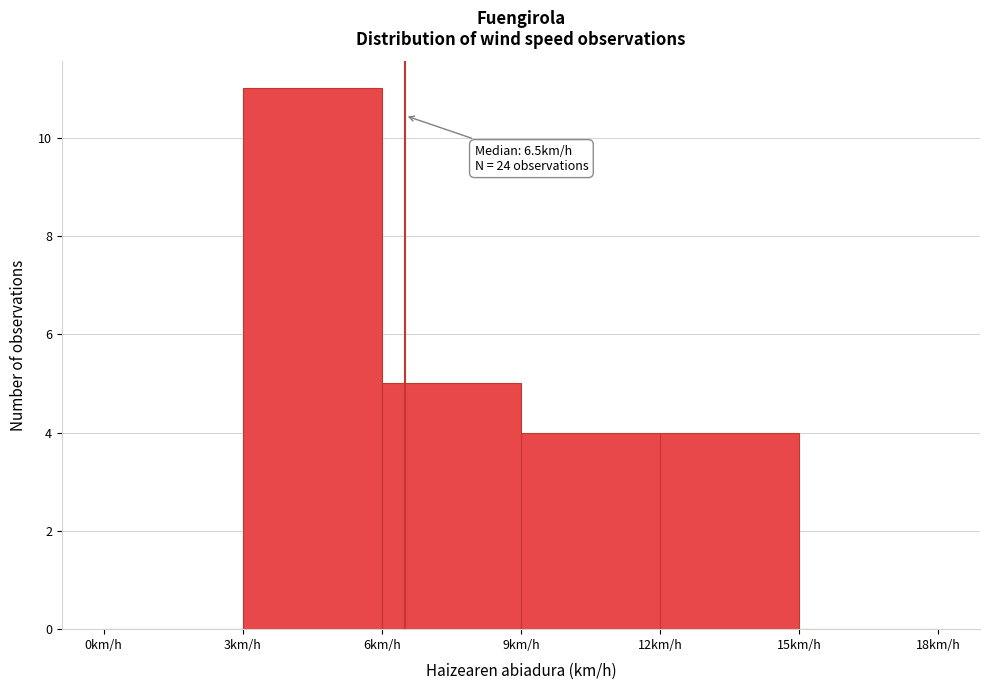

Which range on the x-axis has the tallest bar?

3 to 6